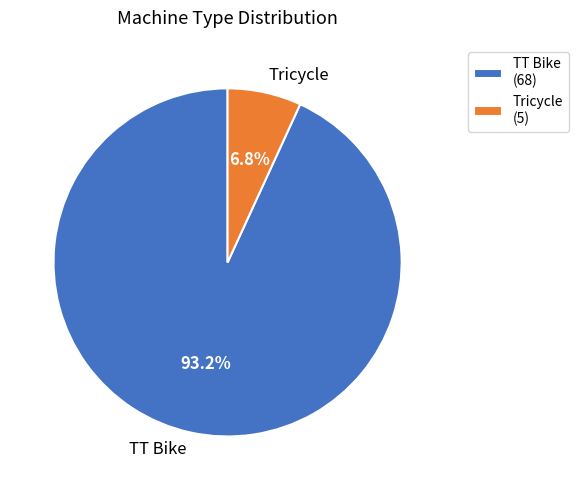

Does TT Bike account for over 50% of the chart?

Yes